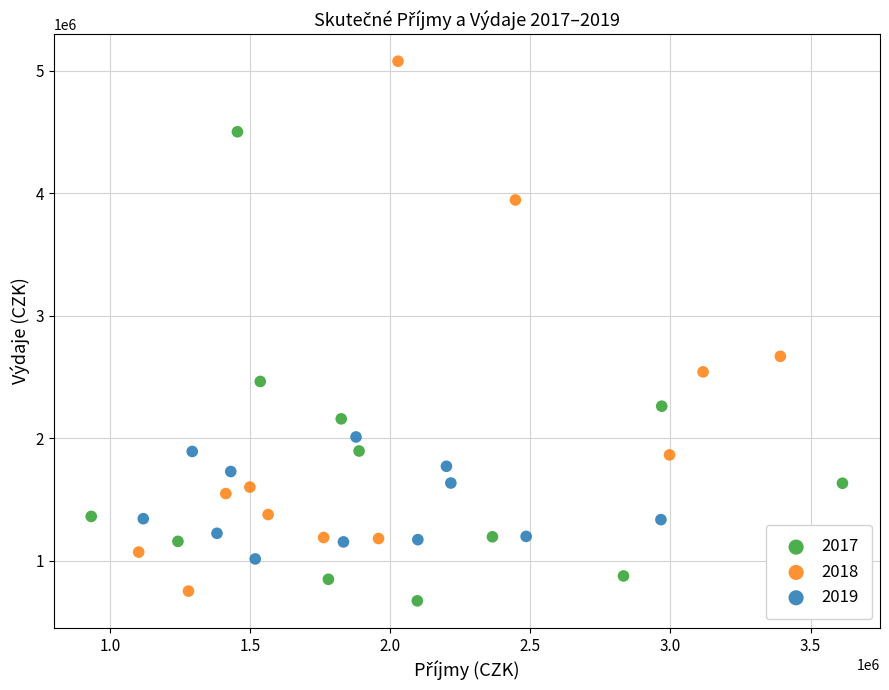

Which series reaches the maximum Y coordinate?

2018